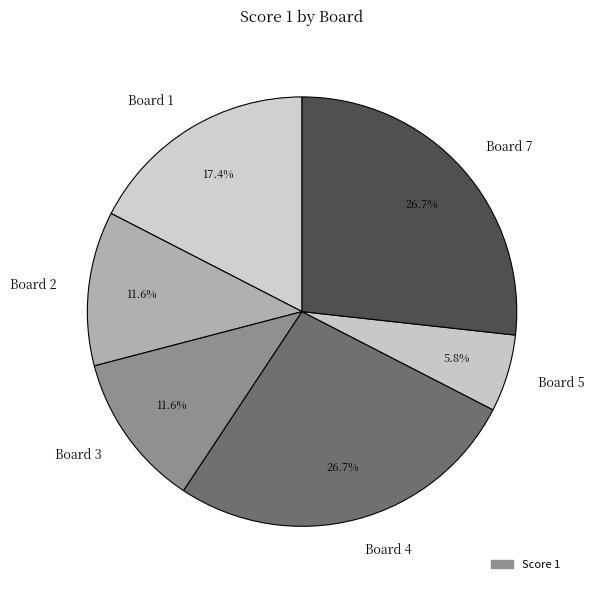

Is Board 4 the majority of the pie?

No